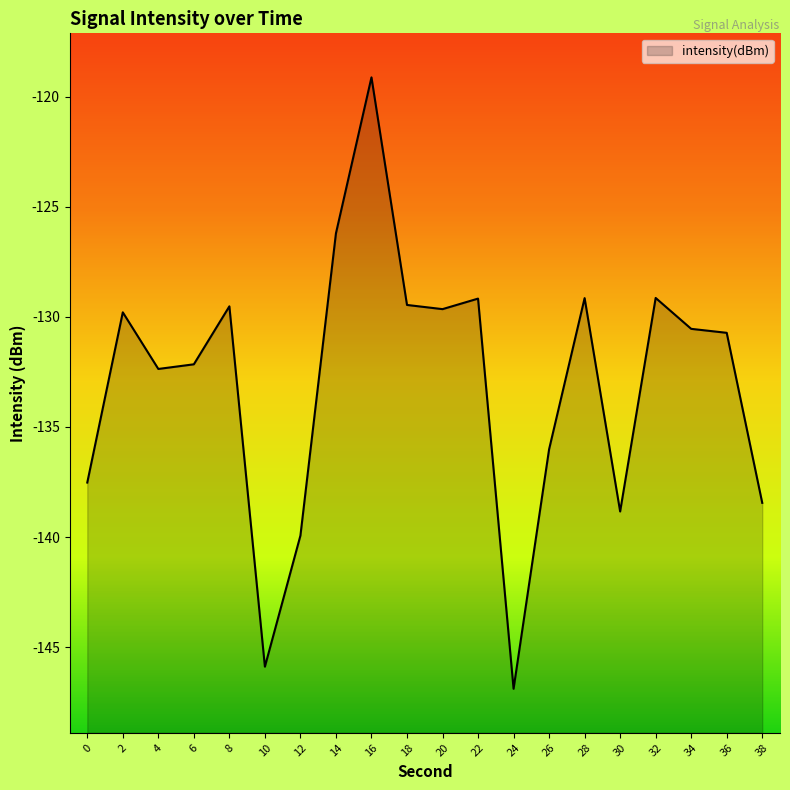

At which category does the chart reach its peak across all series?

16